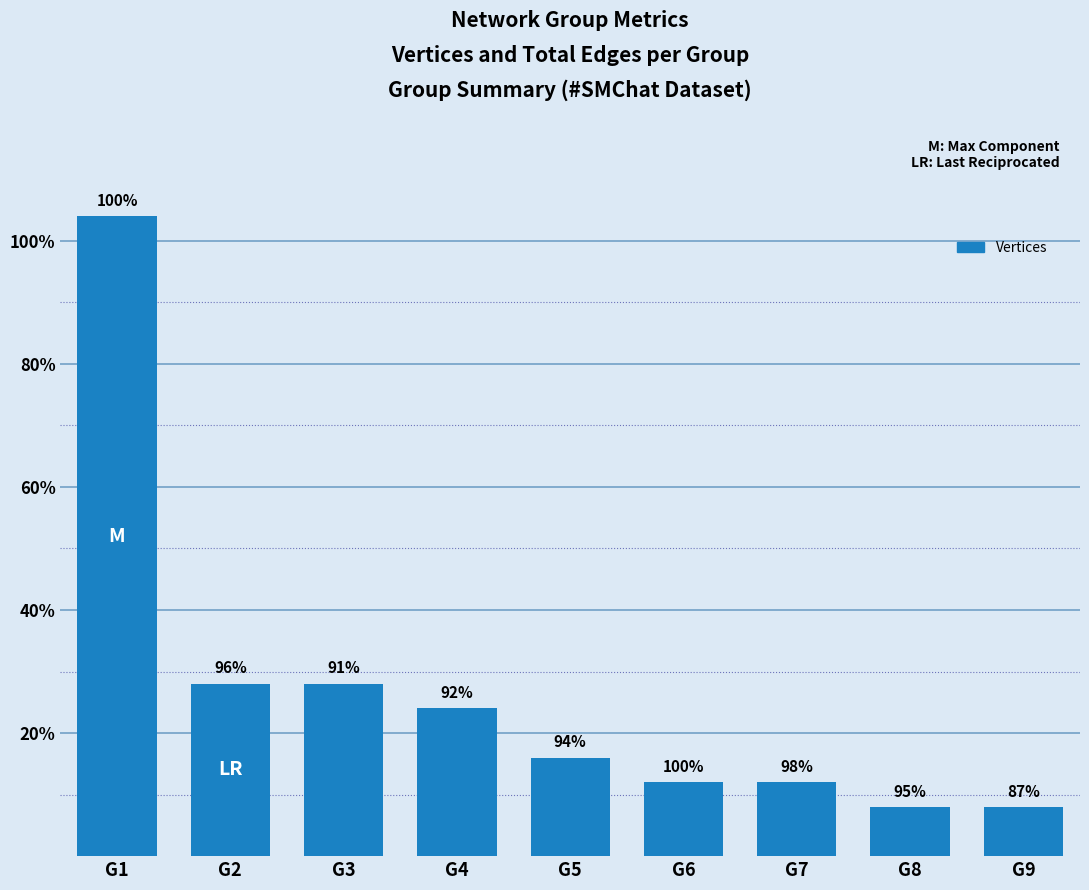

Are the bars horizontal?

No